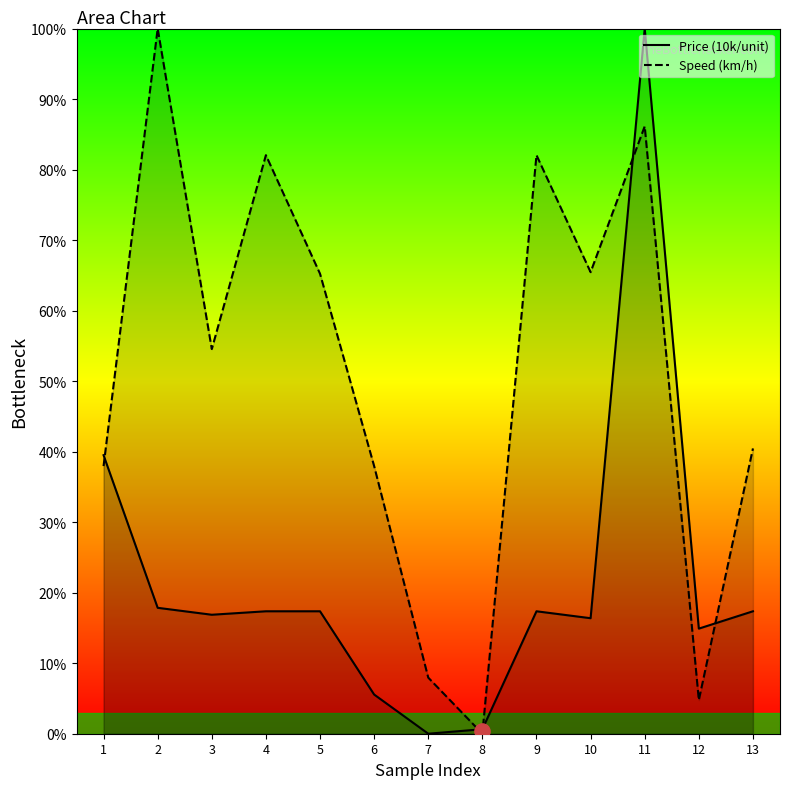

What are all the series names shown in the legend?

Price (10k/unit), Speed (km/h)